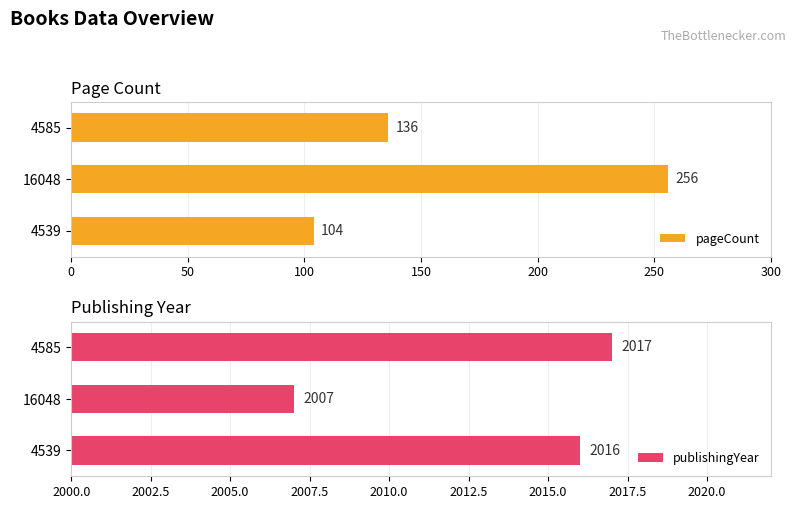

What is the sum of all pageCount values?

496